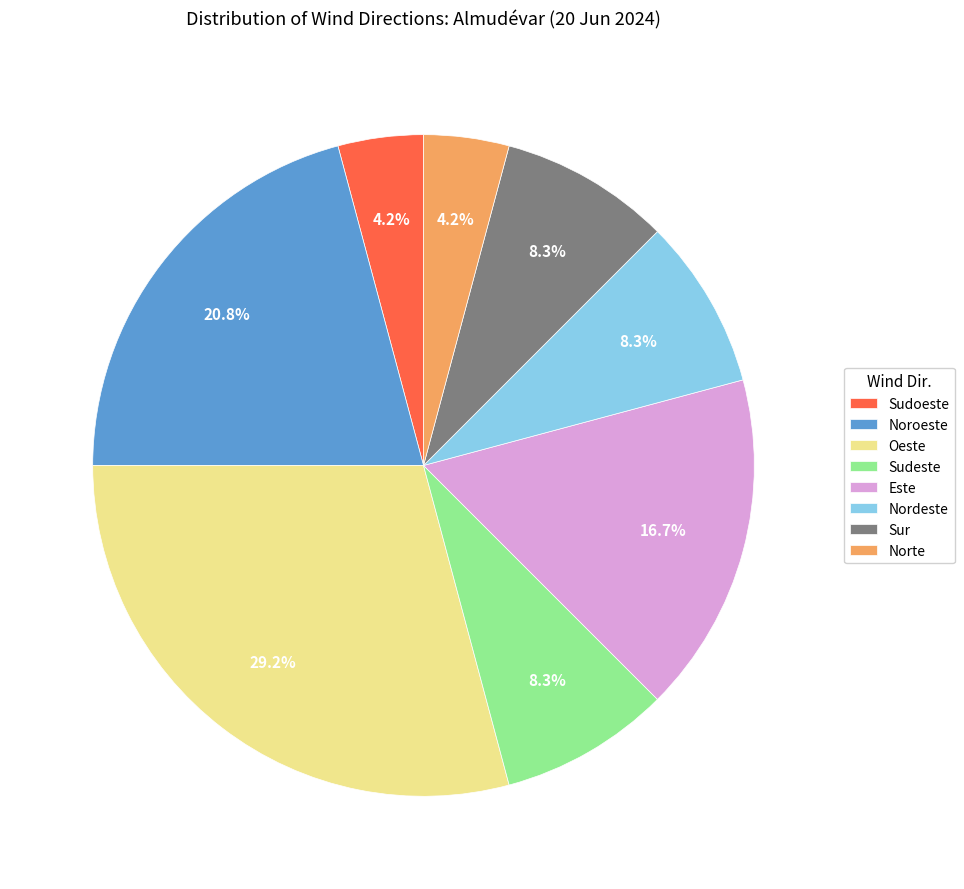

Is it true that Norte is 4% of the pie?

True